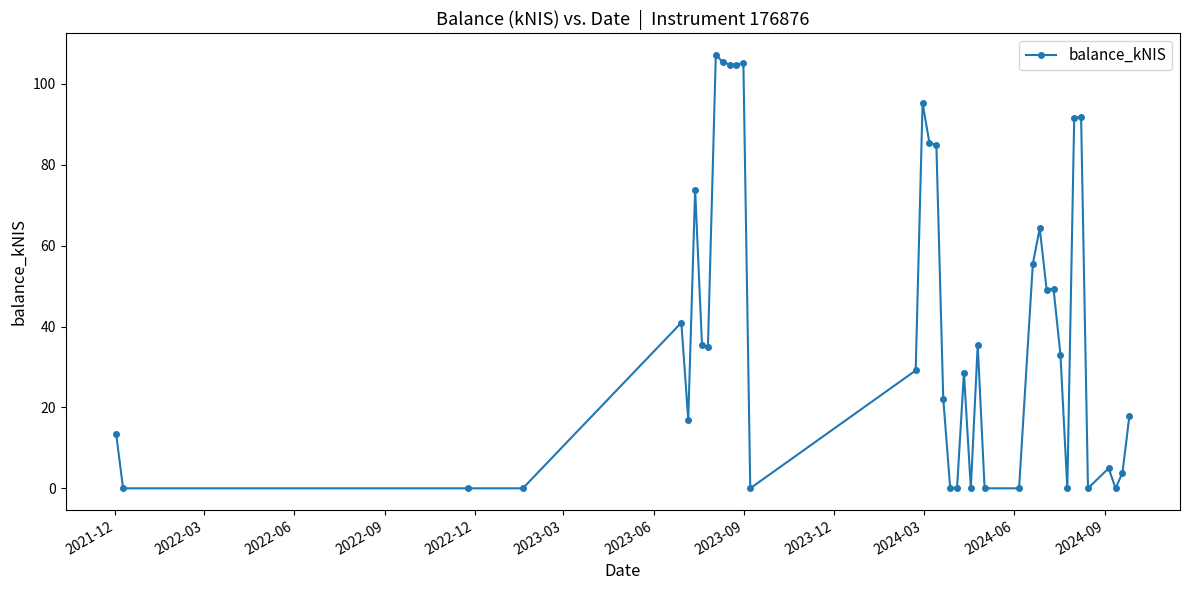

How many values exceed 33?

20